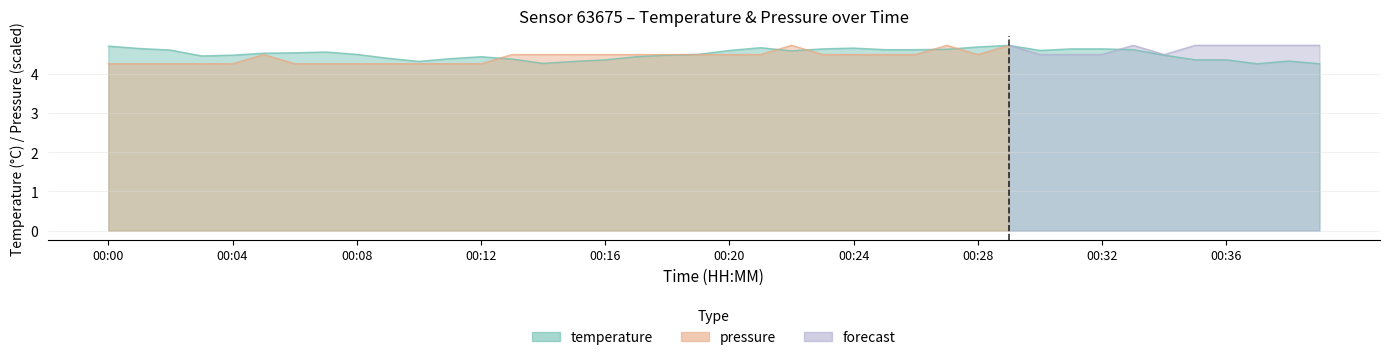

How many interior local peaks (higher than both neighbors) does the data have?

6